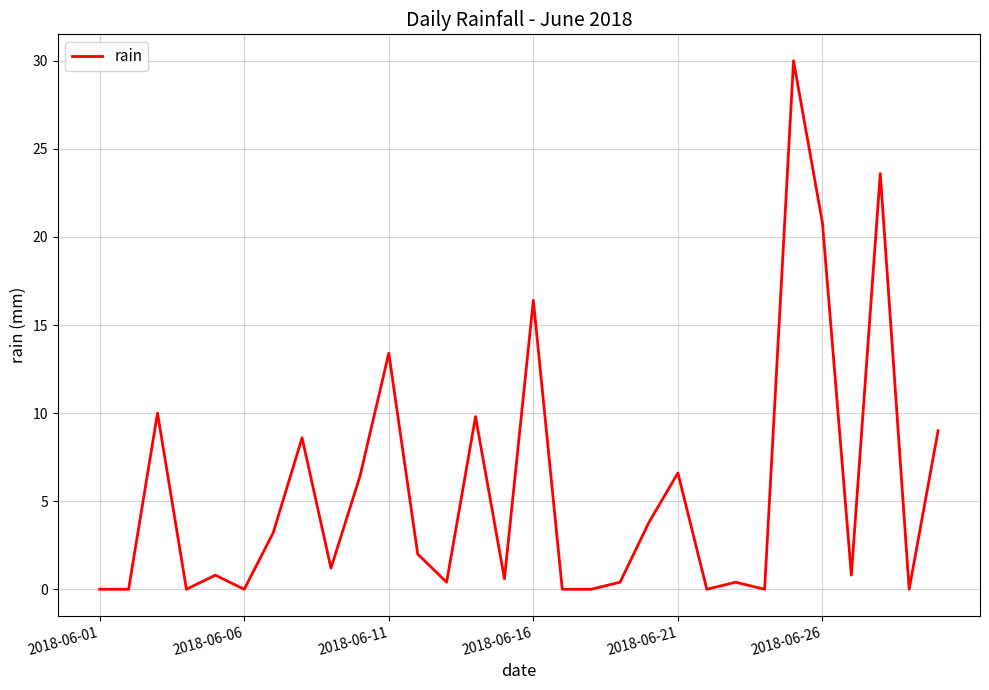

What is the greatest value displayed?

30.0